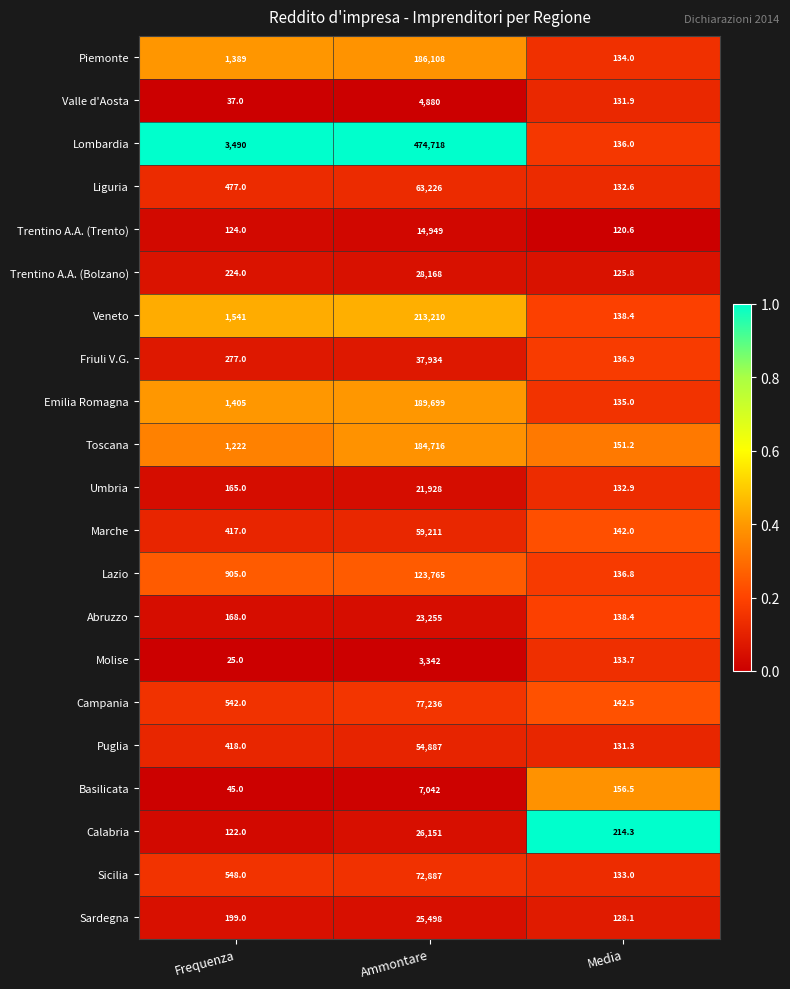

What is the difference between the maximum and minimum values in the Calabria series?

26029.0